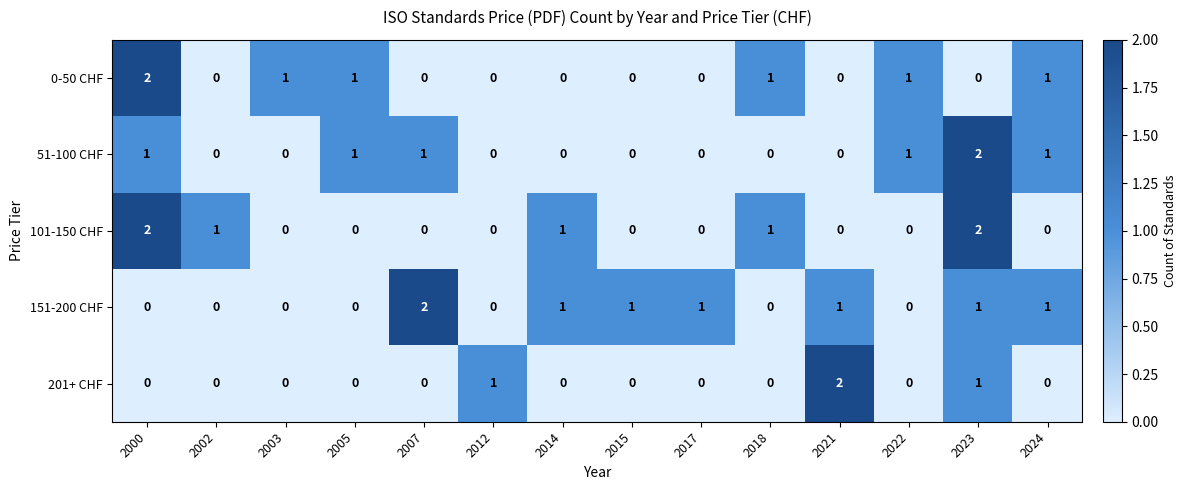

Count the 101-150 CHF values in the range 0 to 1.

12